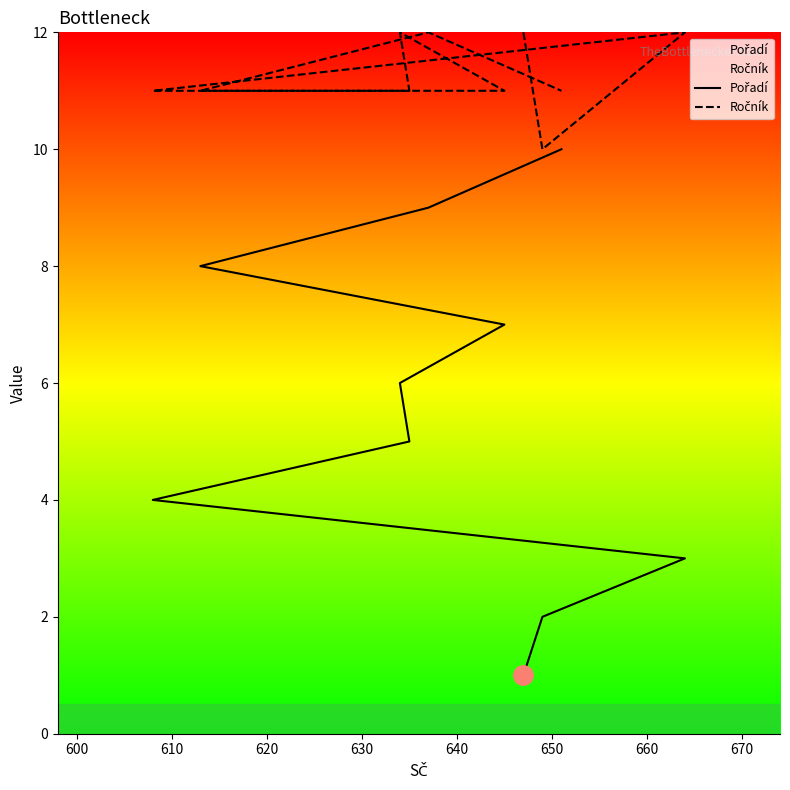

What is the value of the Pořadí point at the 7th from the left?

7